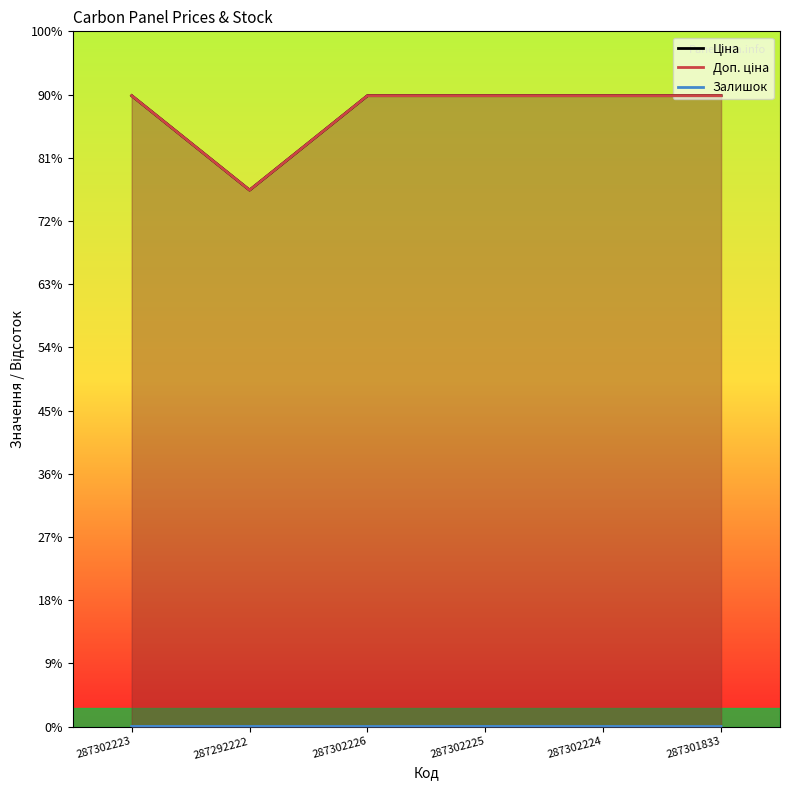

What is the sum of the Доп. ціна values at 287302224 and 287302226?

39928.3